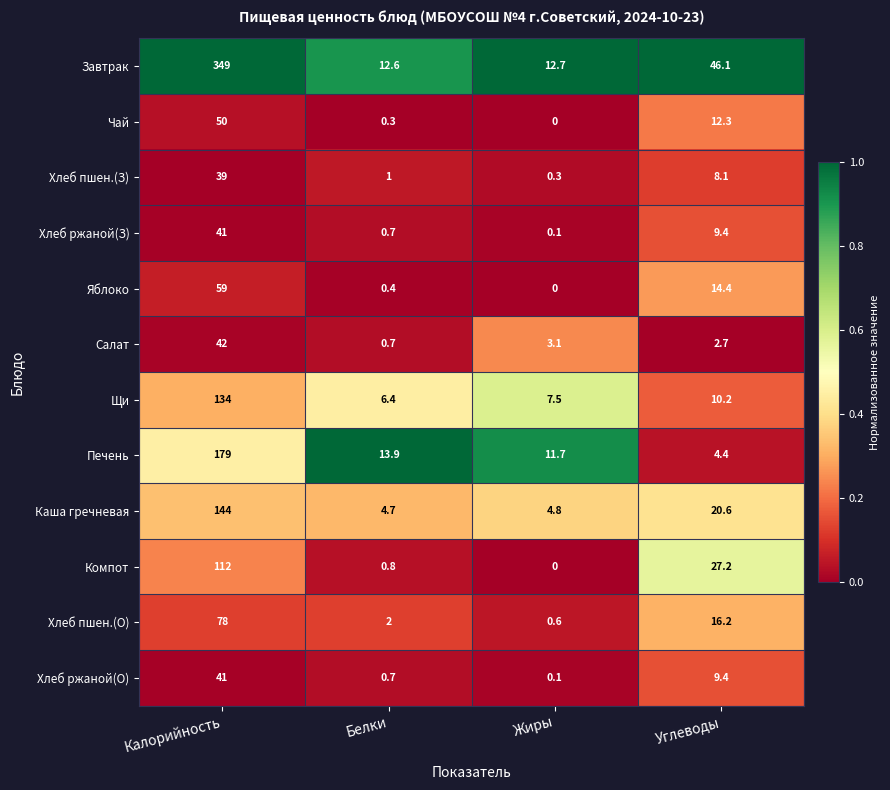

True or false: Завтрак has a value of 349.0 at Калорийность.

True